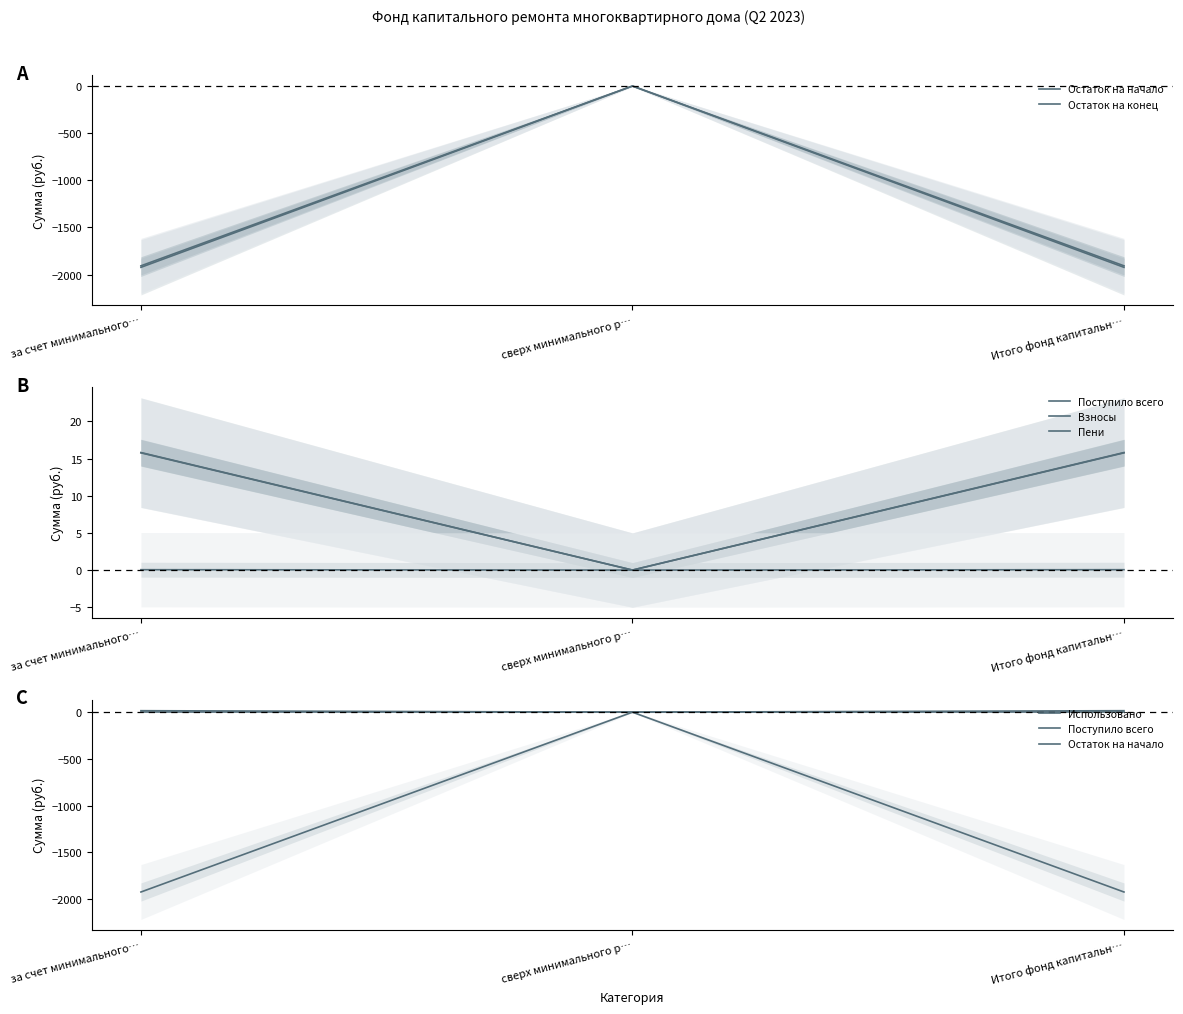

Between Итого фонд капитальн… and сверх минимального р…, which is larger?

сверх минимального р…